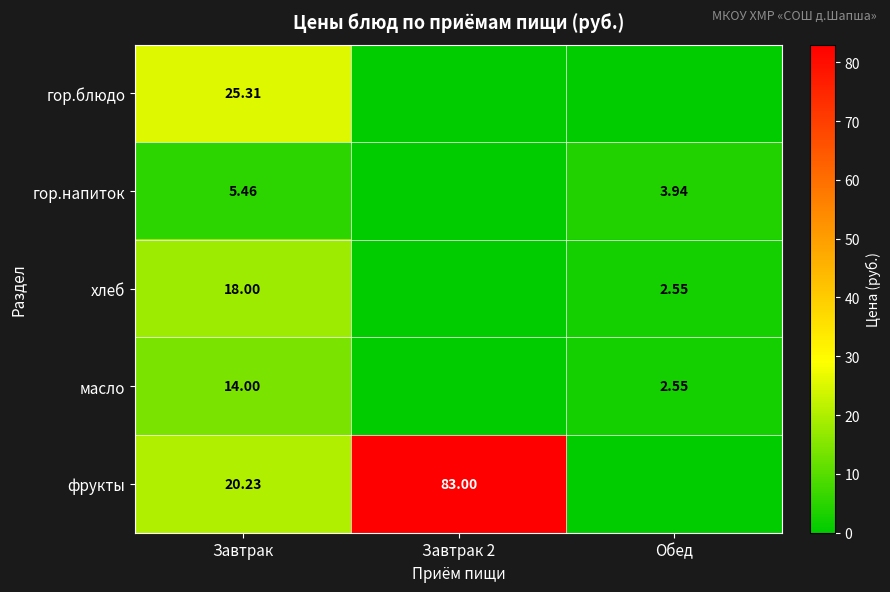

At Завтрак, list the series in order from smallest to largest.

гор.напиток, масло, хлеб, фрукты, гор.блюдо